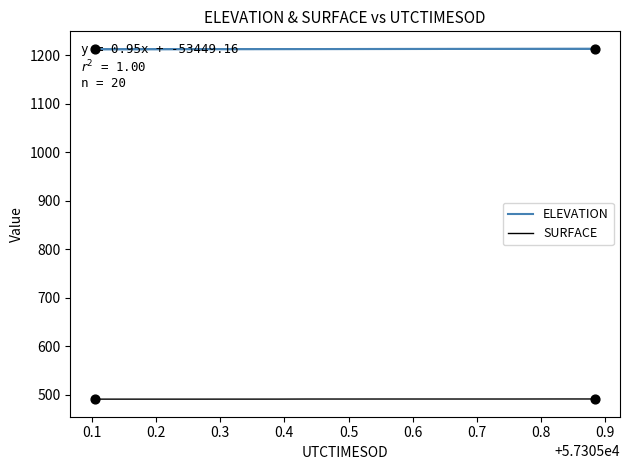

Which series has the largest Y range (max minus min)?

ELEVATION